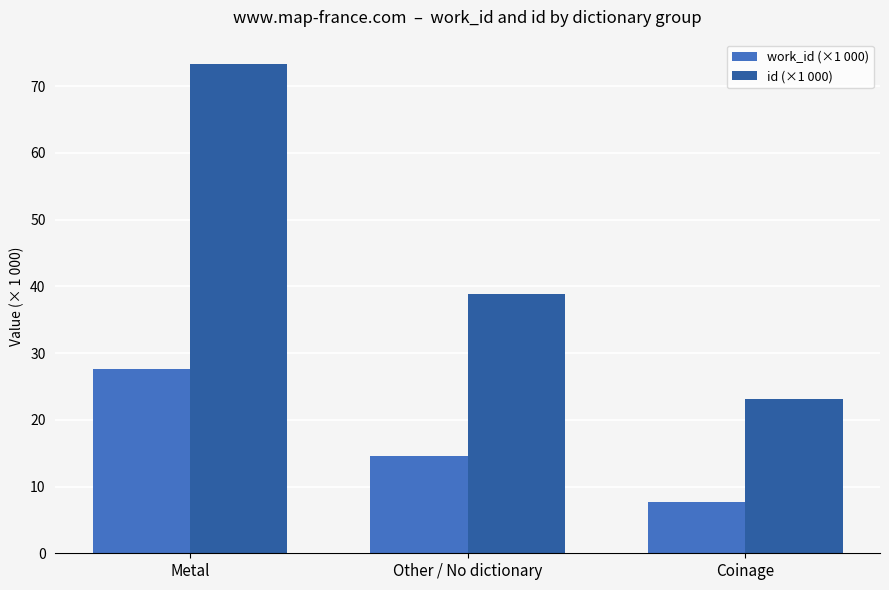

Which series has the widest spread of values?

id (×1 000)